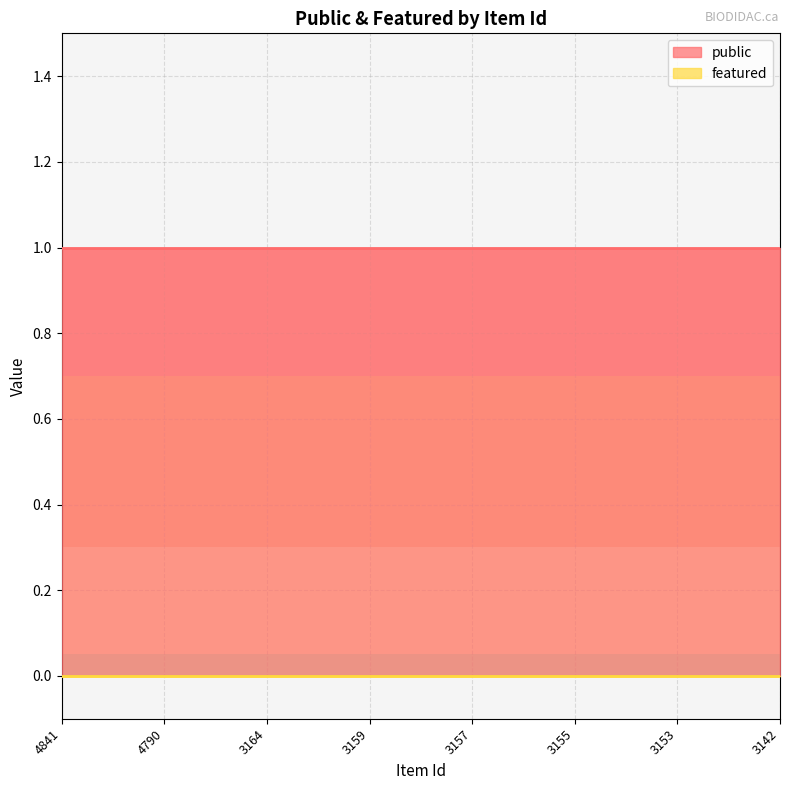

Is it true that featured equals 0 at 3159?

True